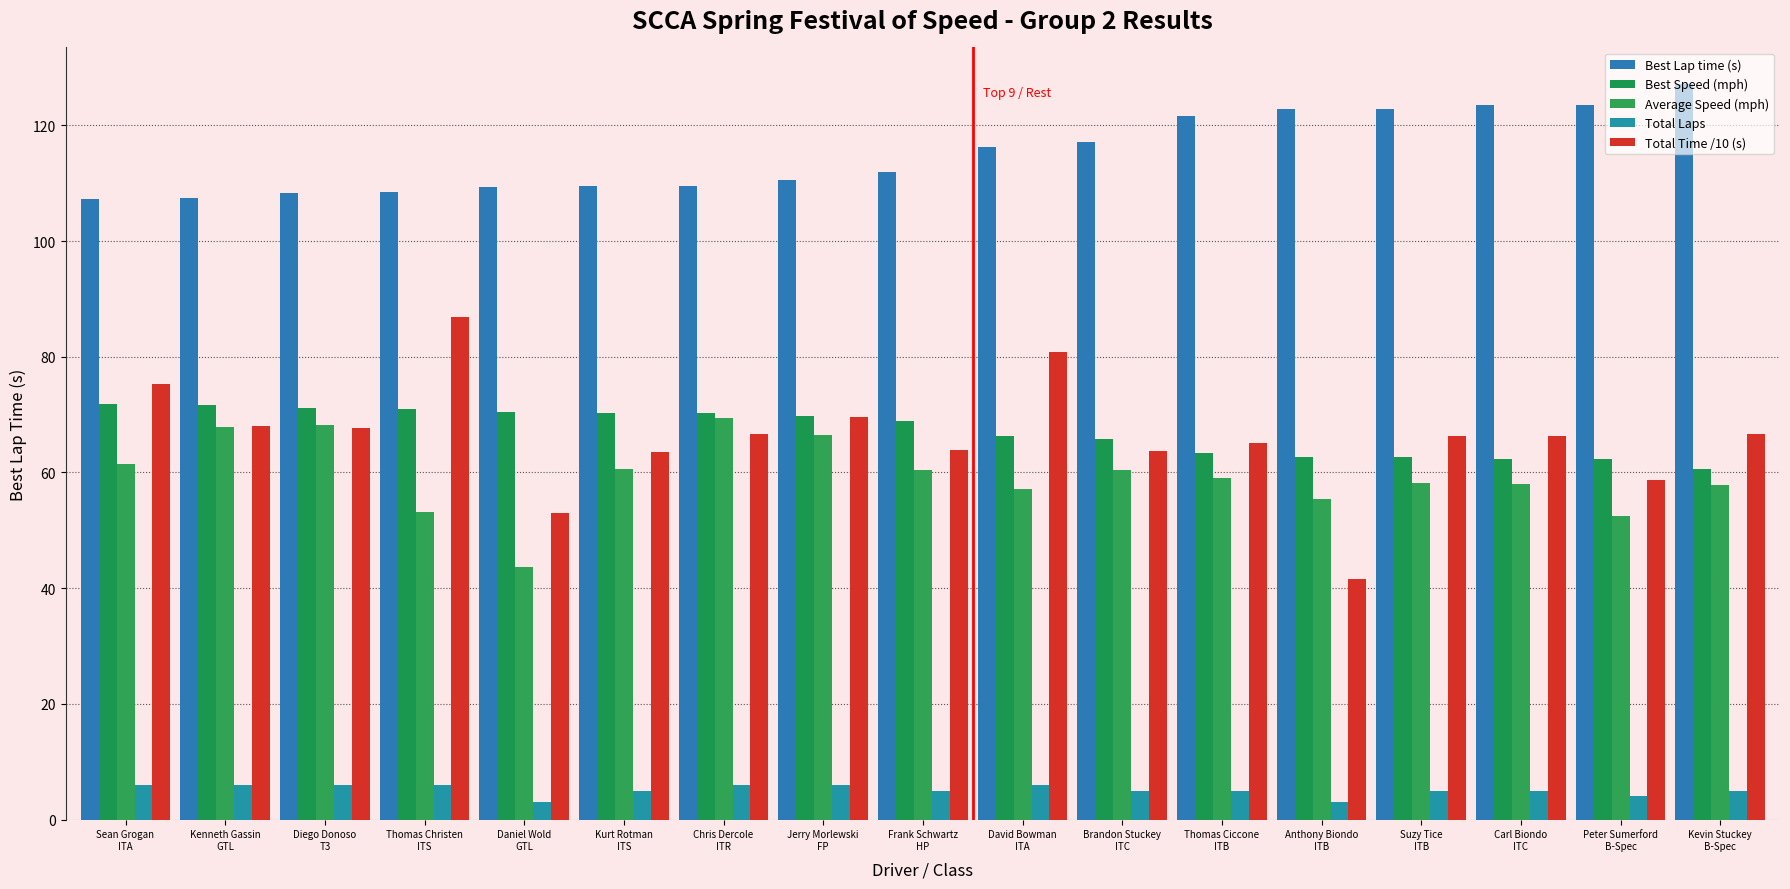

What is the label of the 9th bar from the left?

Frank Schwartz
HP